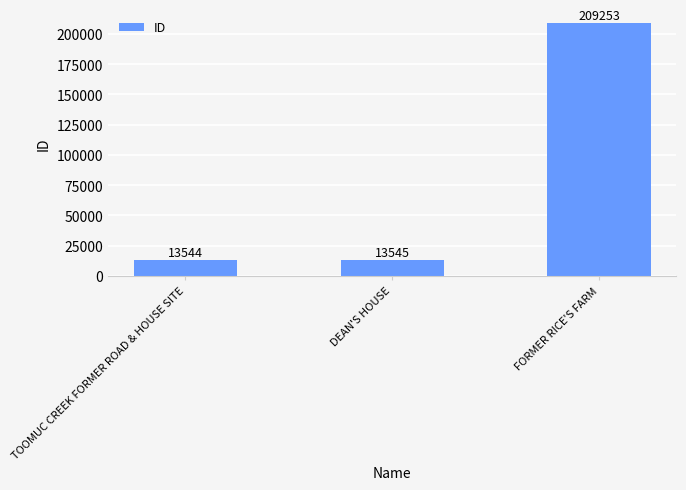

List the labels in order of value, largest first.

FORMER RICE'S FARM, DEAN'S HOUSE, TOOMUC CREEK FORMER ROAD & HOUSE SITE